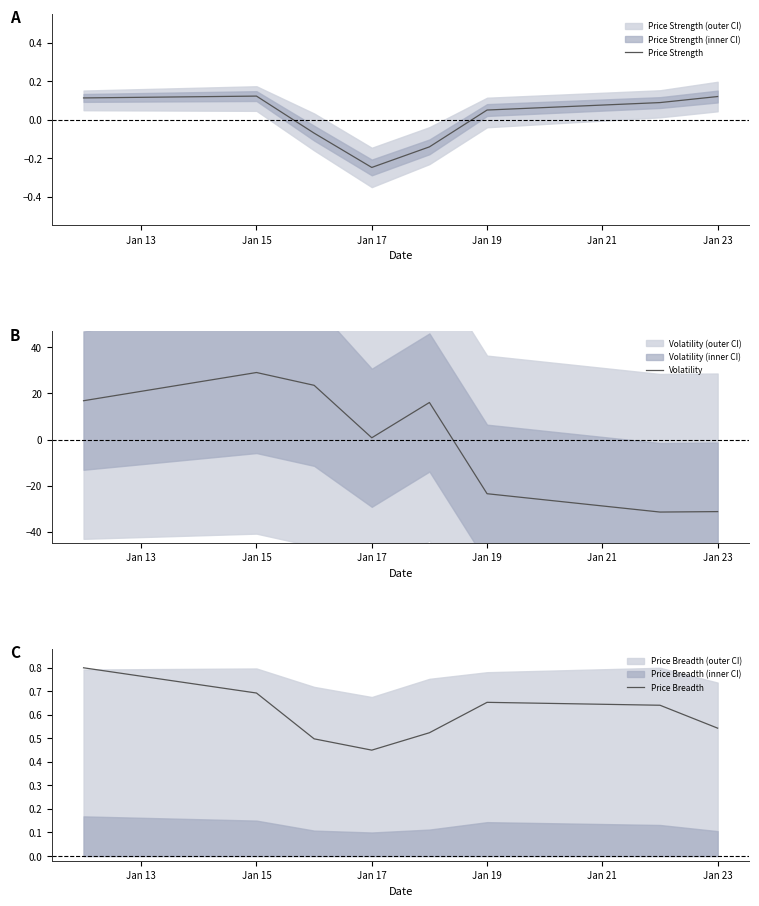

Is it true that Price Breadth equals 0.2 at Jan 23?

False